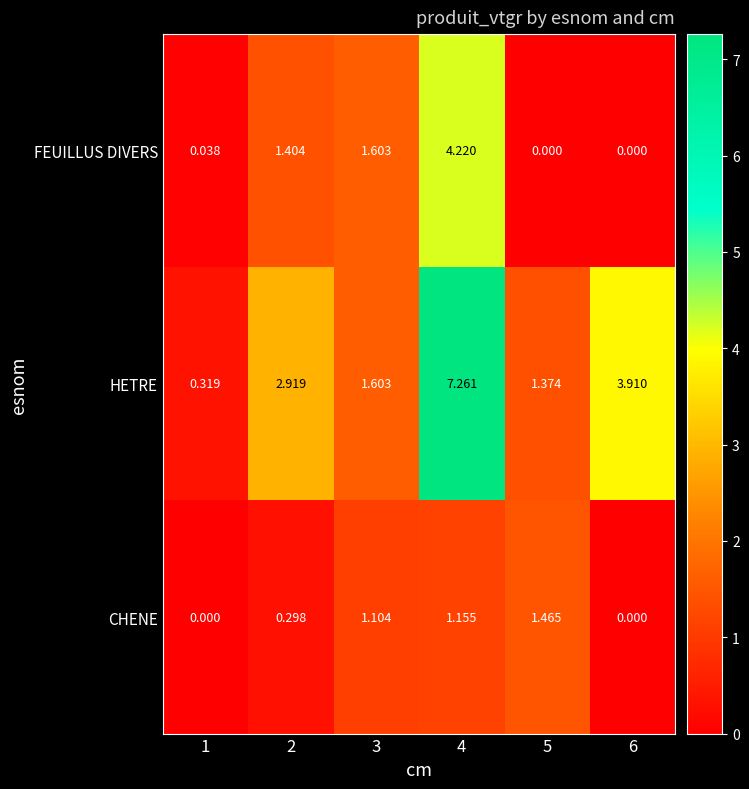

Is the value of CHENE at 1 greater than the value of HETRE at 6?

No